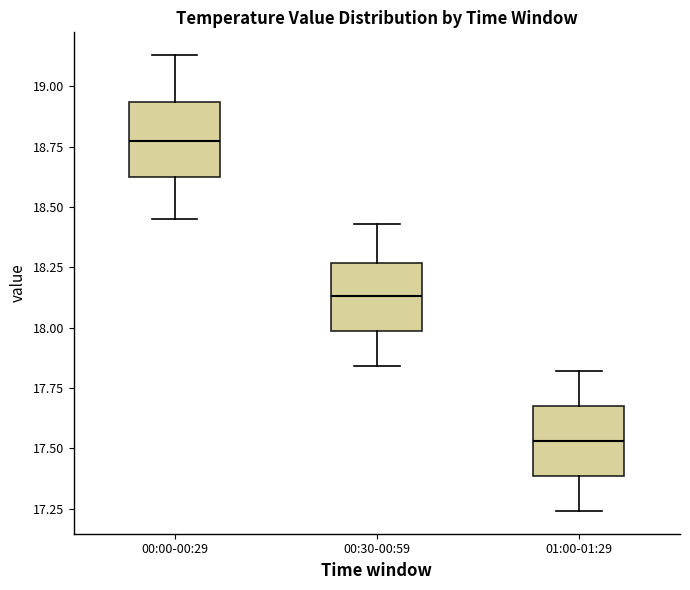

Which box has the lowest median line?

01:00-01:29